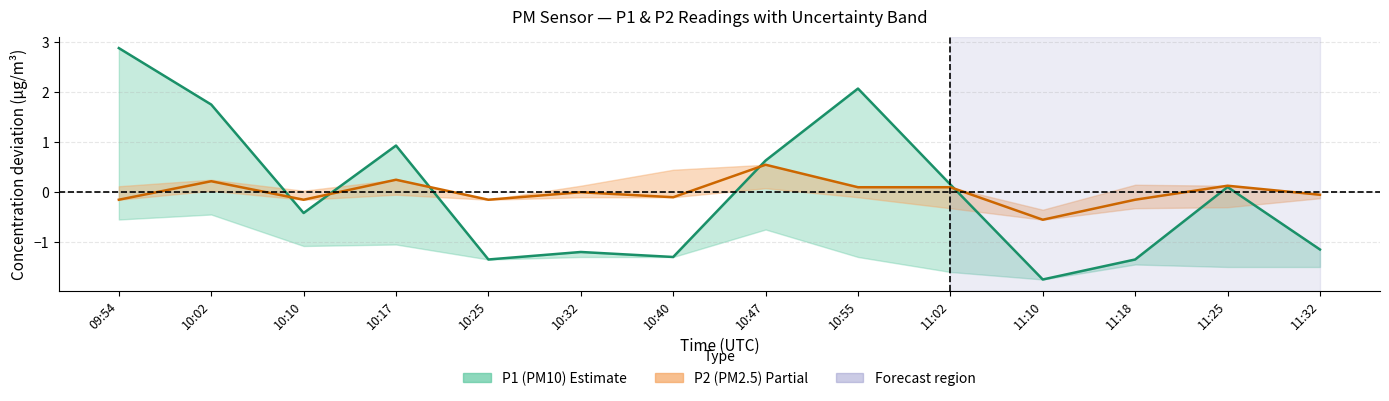

How many lines are shown in the chart?

2